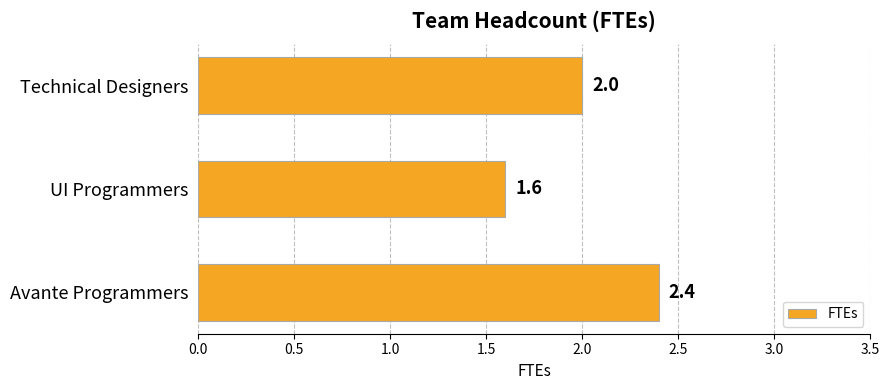

How many bars are there in total?

3